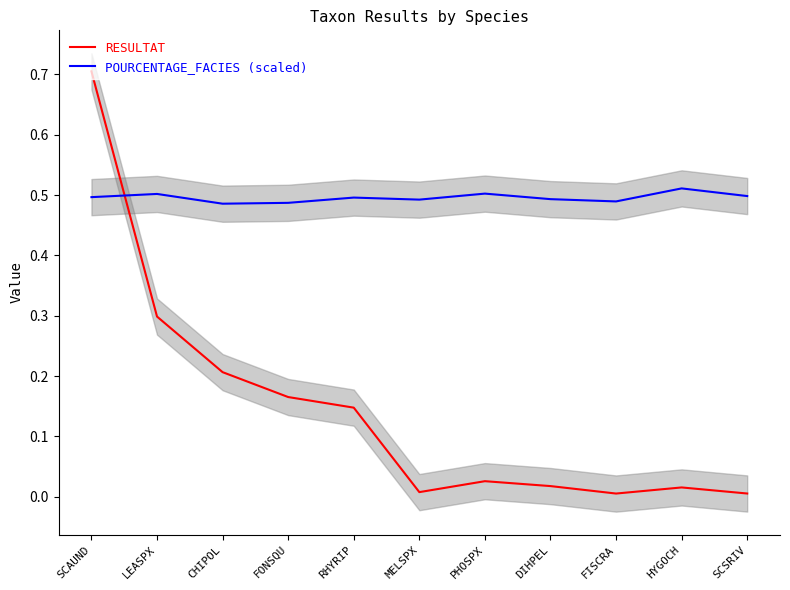

Which series has the largest total across all categories?

POURCENTAGE_FACIES (scaled)